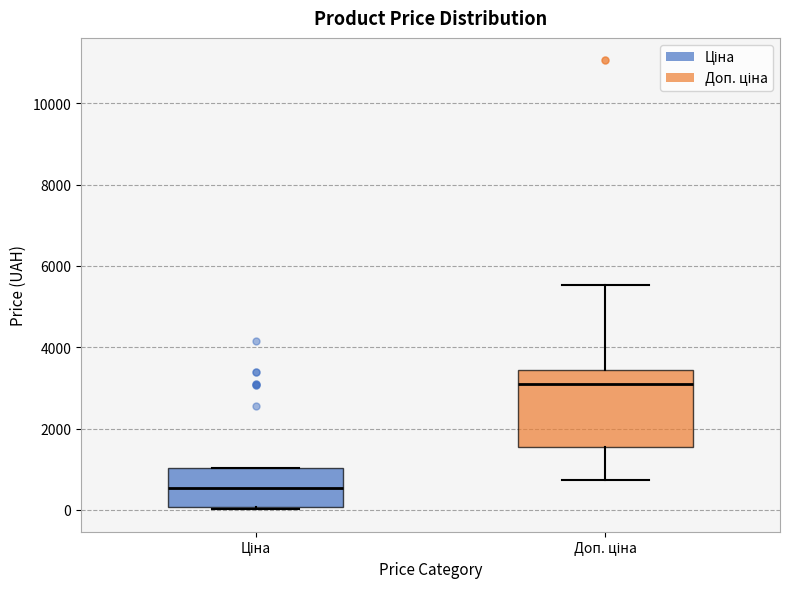

Which box is the tallest, from its lower edge to its upper edge?

Доп. ціна